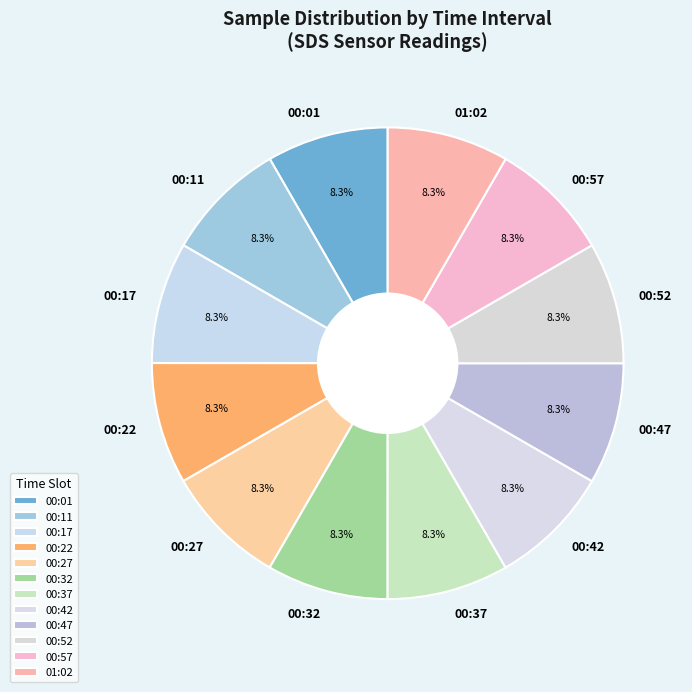

What is the ratio of the value at 00:52 to the value at 00:32?

1.0